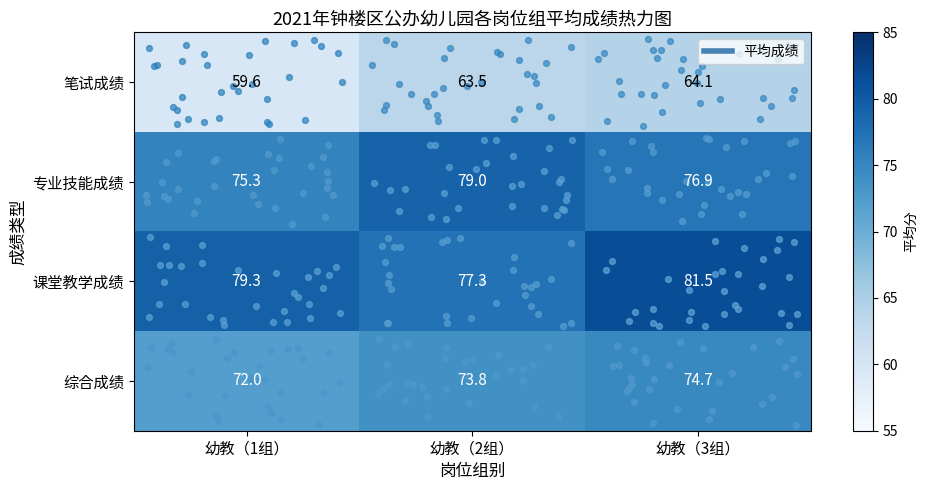

What is the sum of all 笔试成绩 values?

187.2